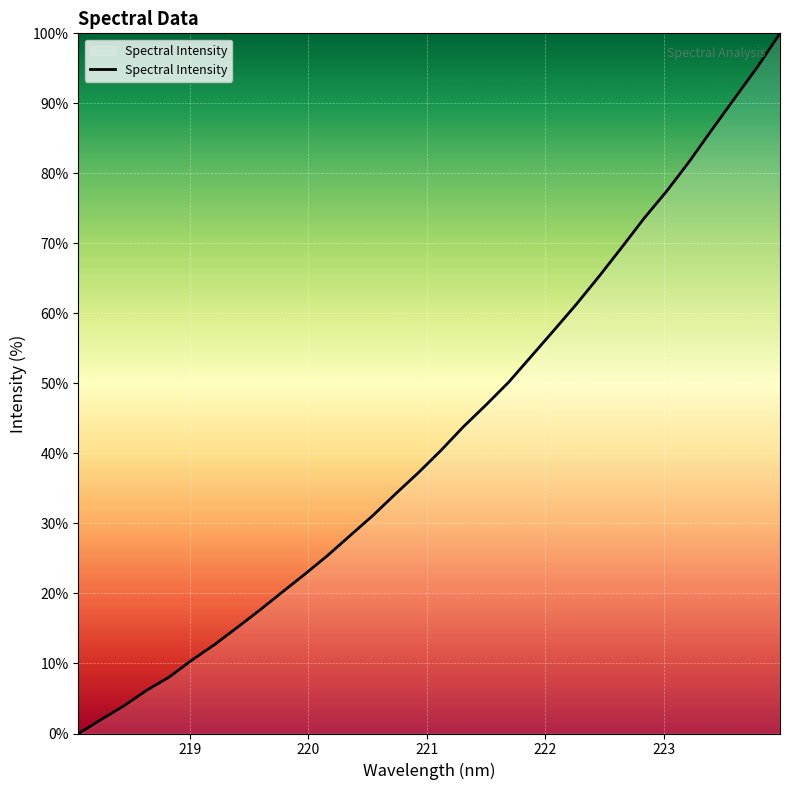

Is this an area chart (filled region under the line)?

Yes